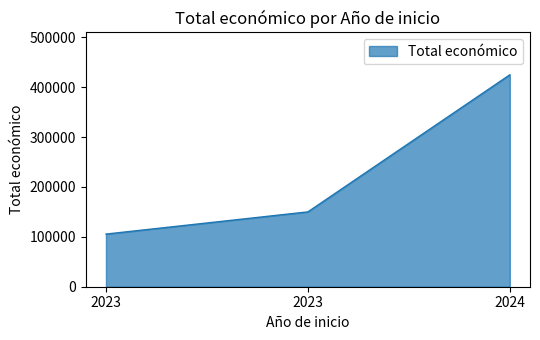

Rank the categories by value from highest to lowest.

2024, 2023, 2023